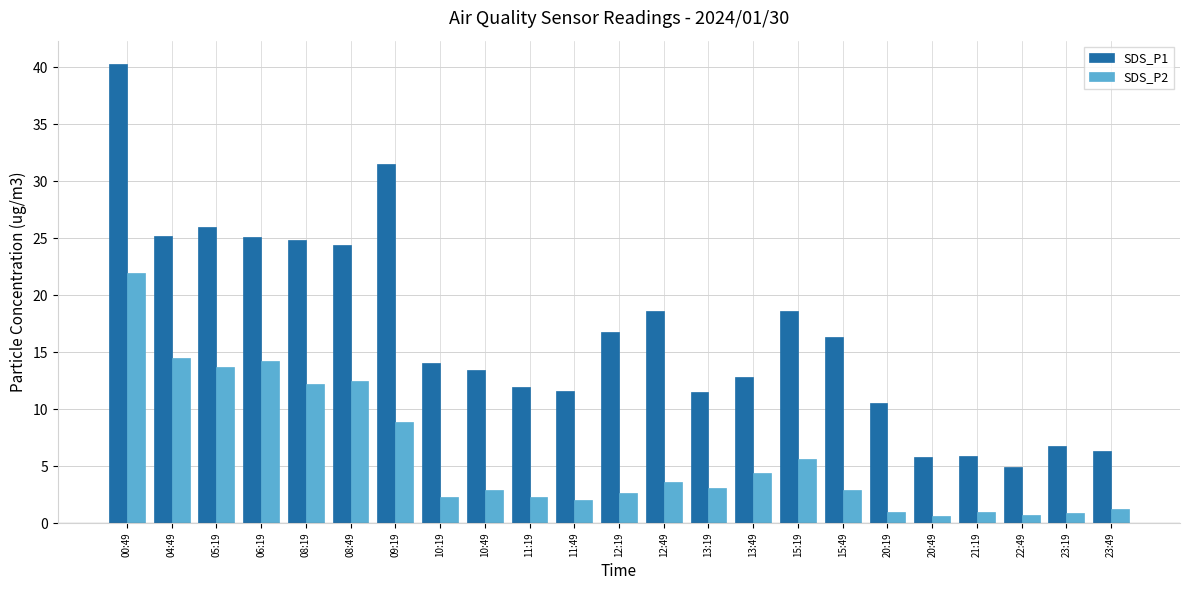

What is the average value of the SDS_P1 series?

16.7